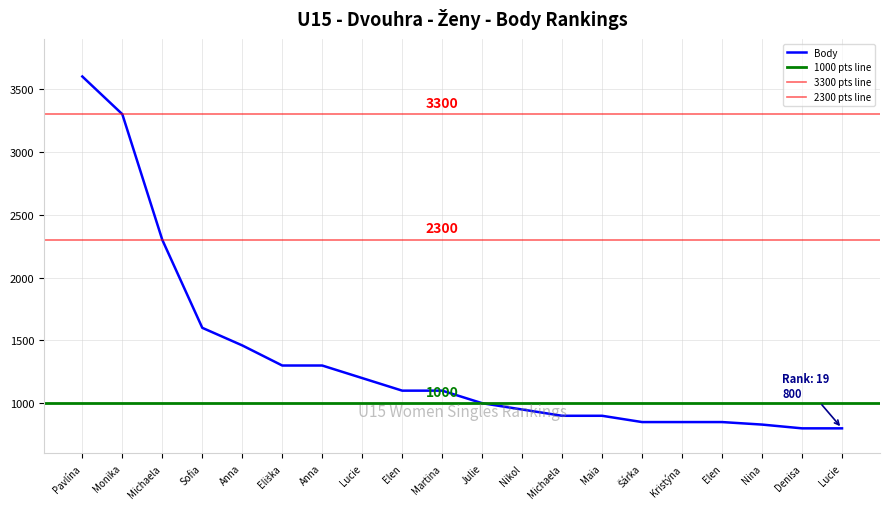

At which category does the chart reach its minimum across all series?

Denisa